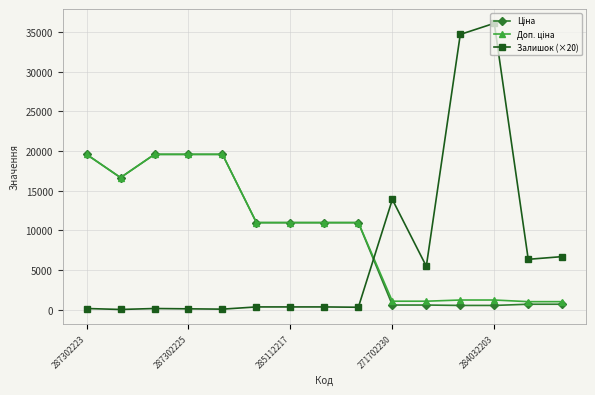

What is the greatest value displayed?

36080.0